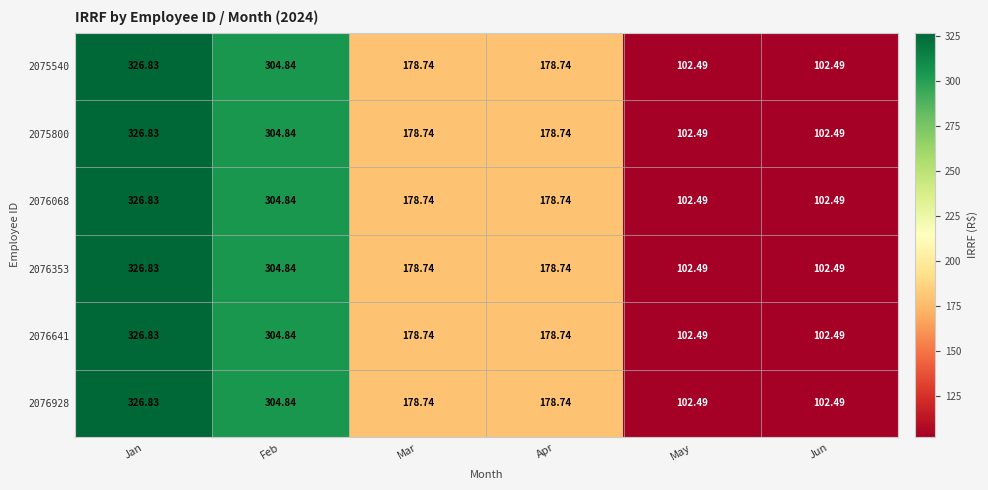

Which label corresponds to the largest value in the chart?

Jan